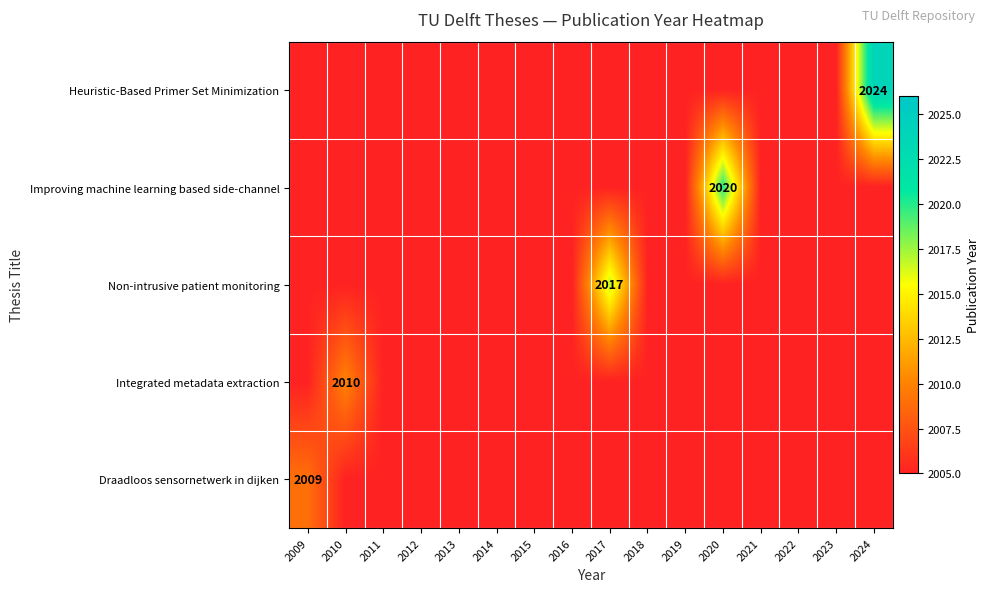

Which category has the highest value in the Integrated metadata extraction series?

2010